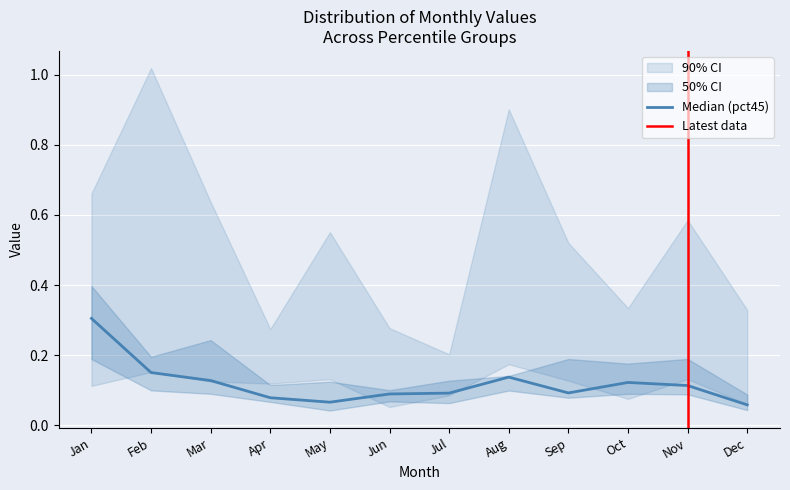

At which category is the sum across all series the highest?

Jan